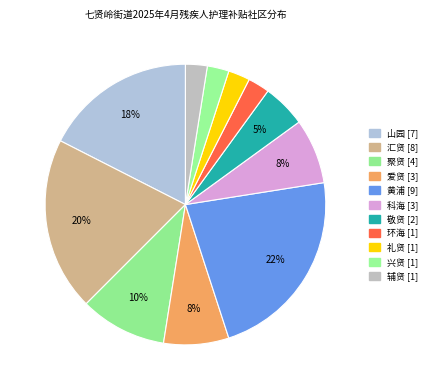

Does 山园 represent more than half of the total?

No